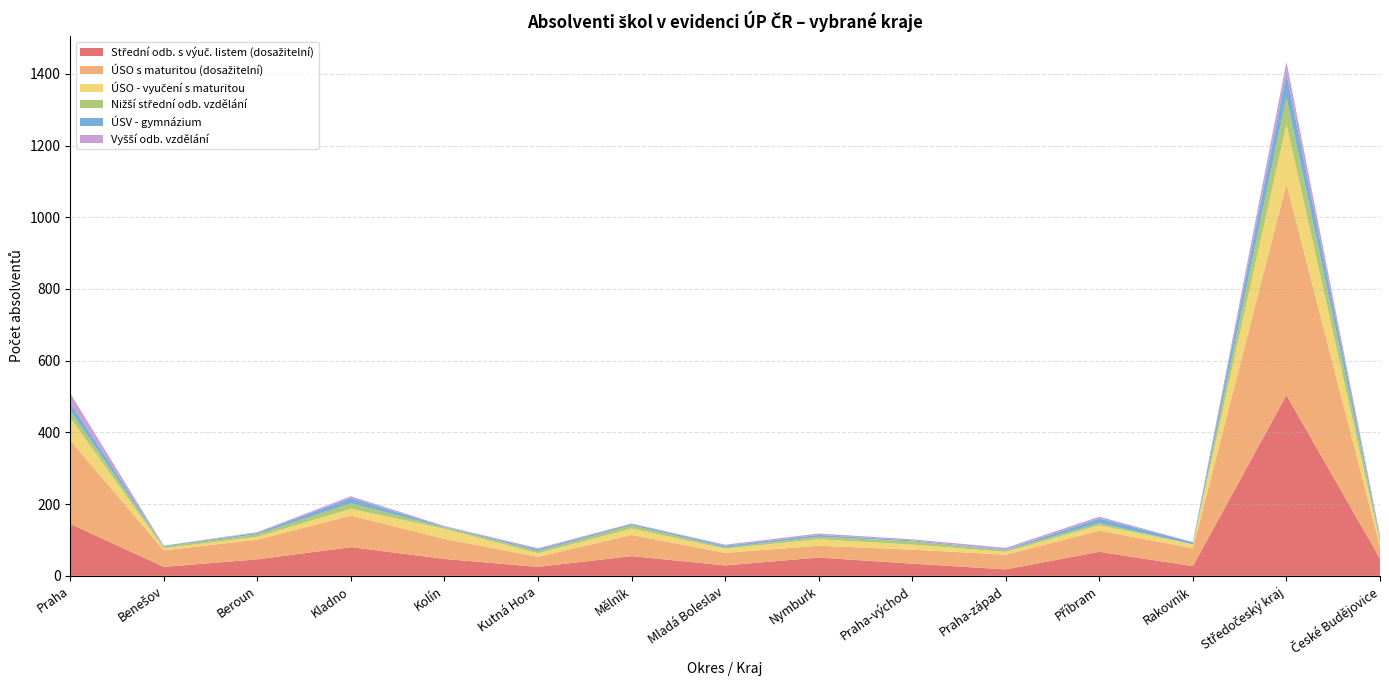

Reading left to right, transcribe all the data shown in this chart.

Střední odb. s výuč. listem (dosažitelní): Praha=145	Benešov=25	Beroun=46	Kladno=80	Kolín=47	Kutná Hora=25	Mělník=55	Mladá Boleslav=29	Nymburk=51	Praha-východ=34	Praha-západ=18	Příbram=67	Rakovník=27	Středočeský kraj=504	České Budějovice=48
ÚSO s maturitou (dosažitelní): Praha=233	Benešov=46	Beroun=55	Kladno=88	Kolín=56	Kutná Hora=28	Mělník=59	Mladá Boleslav=35	Nymburk=33	Praha-východ=39	Praha-západ=41	Příbram=59	Rakovník=50	Středočeský kraj=589	České Budějovice=33
ÚSO - vyučení s maturitou: Praha=63	Benešov=6	Beroun=8	Kladno=19	Kolín=28	Kutná Hora=10	Mělník=18	Mladá Boleslav=12	Nymburk=18	Praha-východ=14	Praha-západ=8	Příbram=15	Rakovník=11	Středočeský kraj=167	České Budějovice=13
Nižší střední odb. vzdělání: Praha=20	Benešov=5	Beroun=7	Kladno=15	Kolín=4	Kutná Hora=6	Mělník=9	Mladá Boleslav=3	Nymburk=7	Praha-východ=9	Praha-západ=4	Příbram=6	Rakovník=0	Středočeský kraj=75	České Budějovice=11
ÚSV - gymnázium: Praha=22	Benešov=2	Beroun=4	Kladno=15	Kolín=2	Kutná Hora=5	Mělník=4	Mladá Boleslav=5	Nymburk=5	Praha-východ=3	Praha-západ=2	Příbram=13	Rakovník=6	Středočeský kraj=66	České Budějovice=6
Vyšší odb. vzdělání: Praha=26	Benešov=0	Beroun=2	Kladno=5	Kolín=2	Kutná Hora=3	Mělník=1	Mladá Boleslav=3	Nymburk=4	Praha-východ=3	Praha-západ=5	Příbram=5	Rakovník=0	Středočeský kraj=33	České Budějovice=2